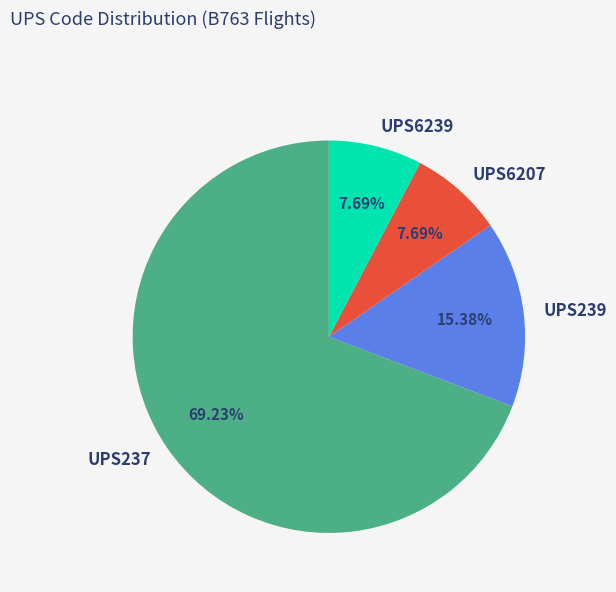

What percentage do UPS6239 and UPS237 together represent?

76.9%